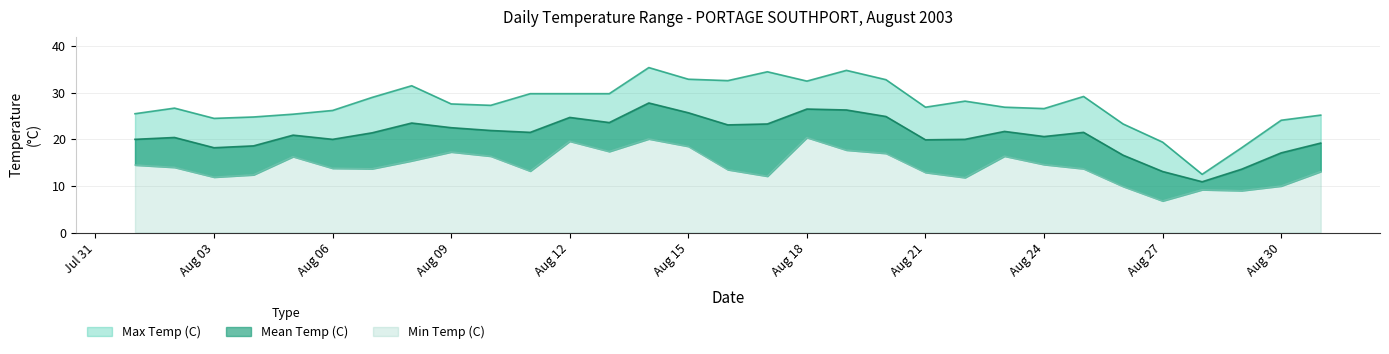

True or false: Mean Temp (C) and Max Temp (C) cross at least once.

False